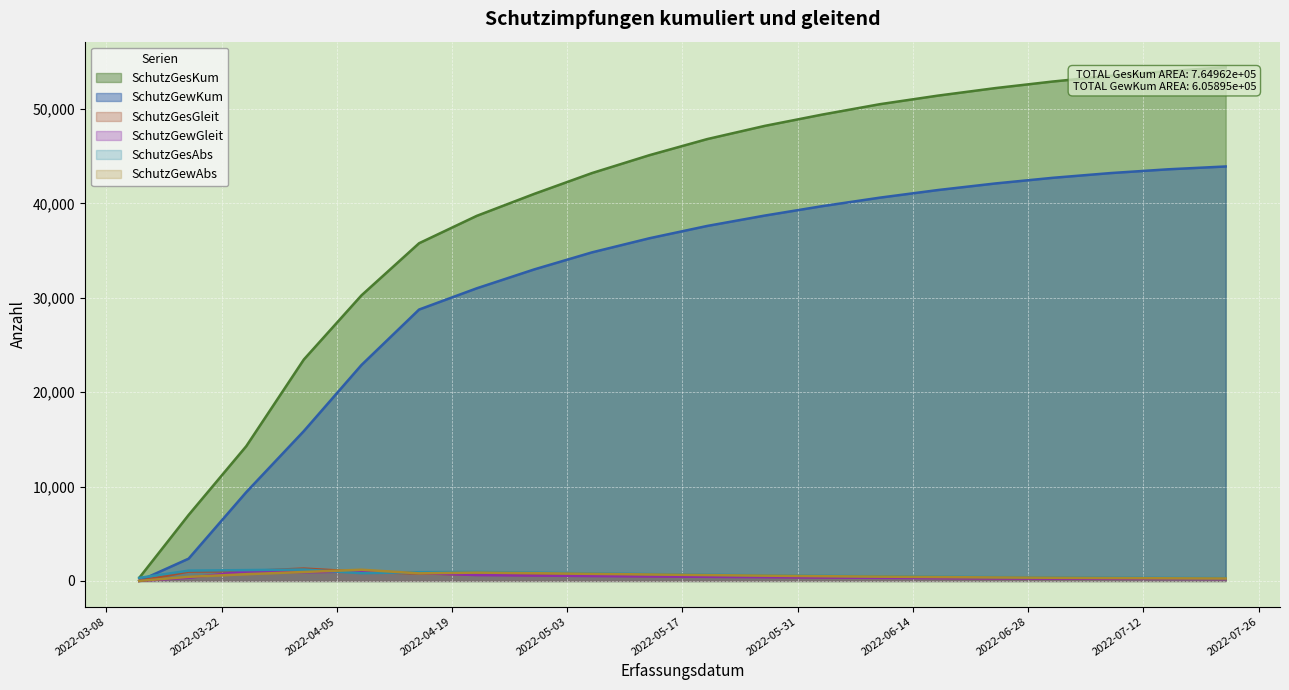

What is the difference between the second highest and second lowest values in the SchutzGesKum series?

47011